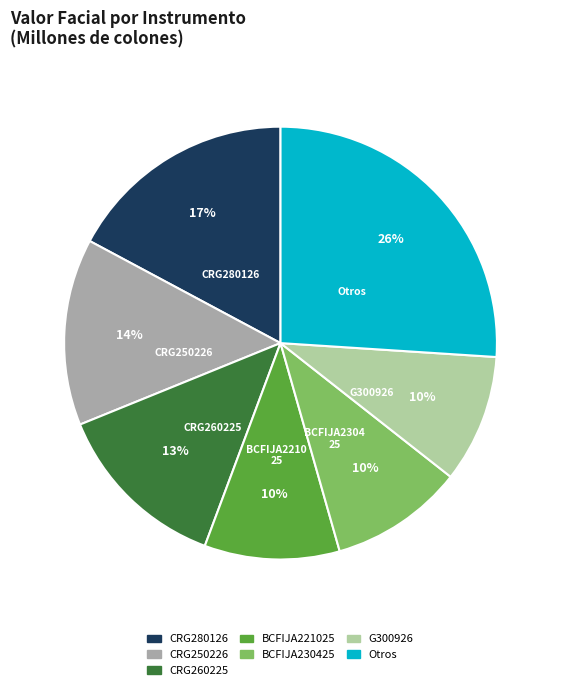

True or false: BCFIJA221025 accounts for 1% of the total.

False